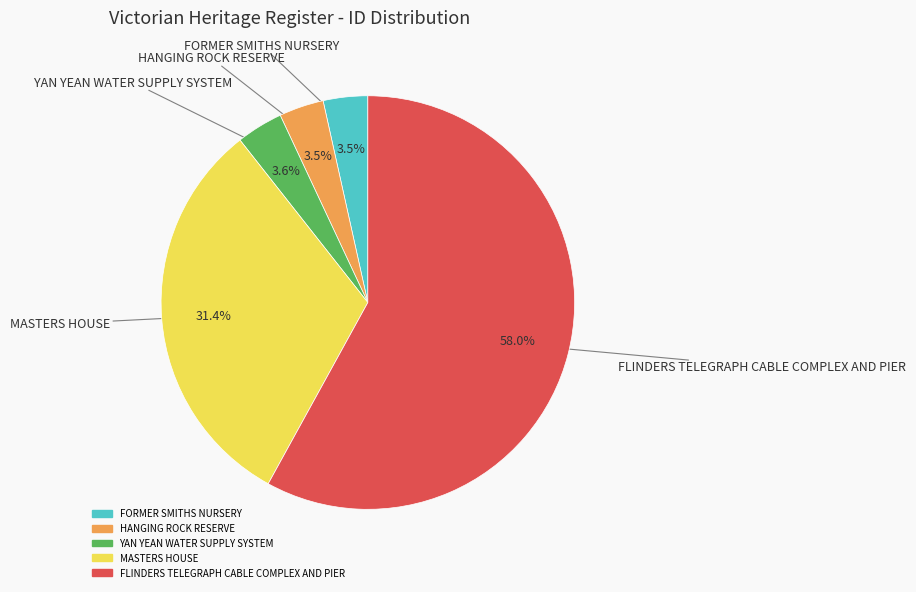

Is FLINDERS TELEGRAPH CABLE COMPLEX AND PIER the majority of the pie?

Yes